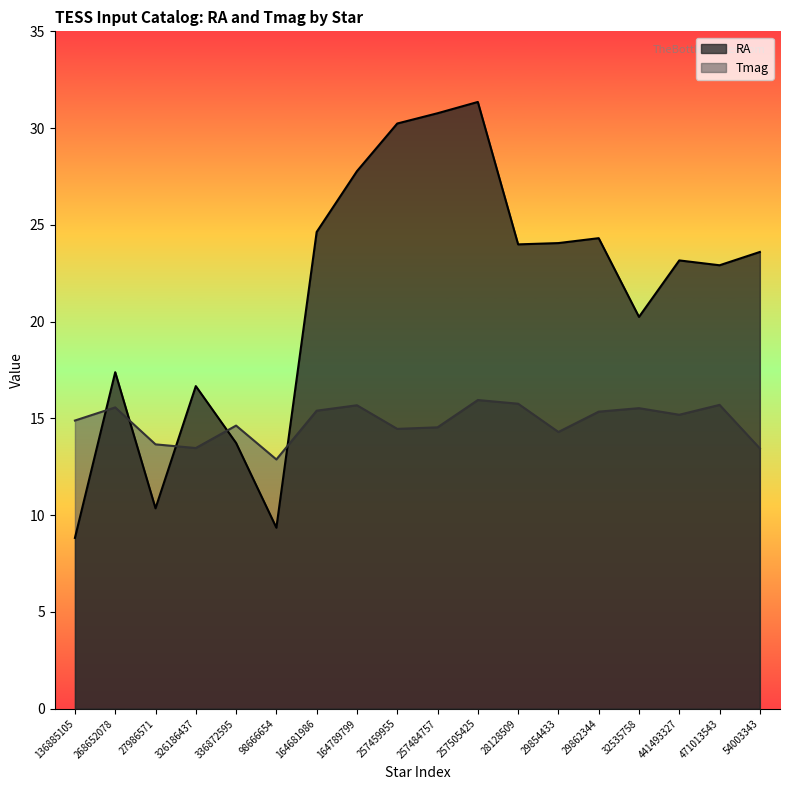

Which series has the largest range (max minus min)?

RA